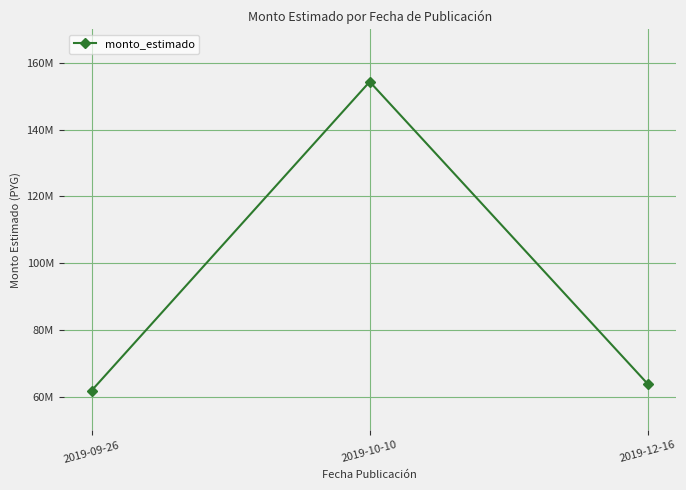

Does the chart have visible grid lines?

Yes